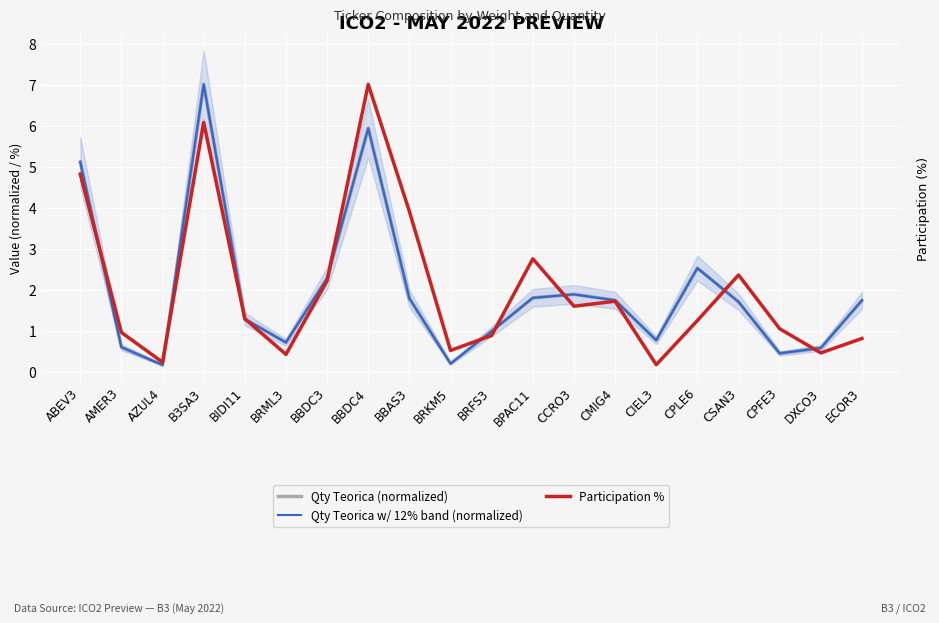

List the labels in order of Qty Teorica (normalized) value, largest first.

B3SA3, BBDC4, ABEV3, CPLE6, BBDC3, CCRO3, BPAC11, BBAS3, CMIG4, ECOR3, CSAN3, BIDI11, BRFS3, CIEL3, BRML3, AMER3, DXCO3, CPFE3, BRKM5, AZUL4